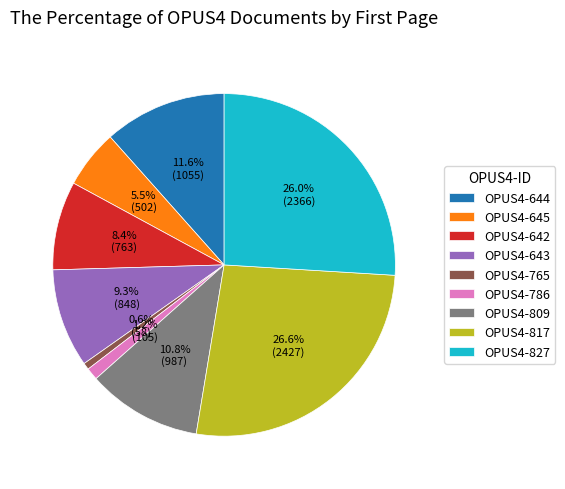

To the nearest percent, what is the combined percentage of OPUS4-765 and OPUS4-786?

2%